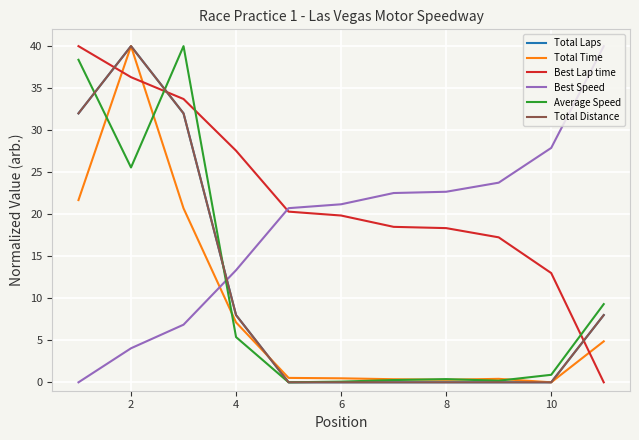

Is this an area chart (filled region under the line)?

No